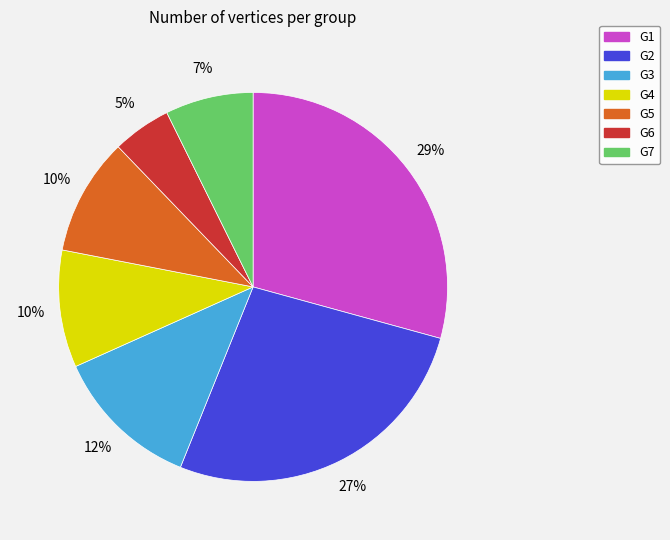

Which has a higher value, G4 or G3?

G3